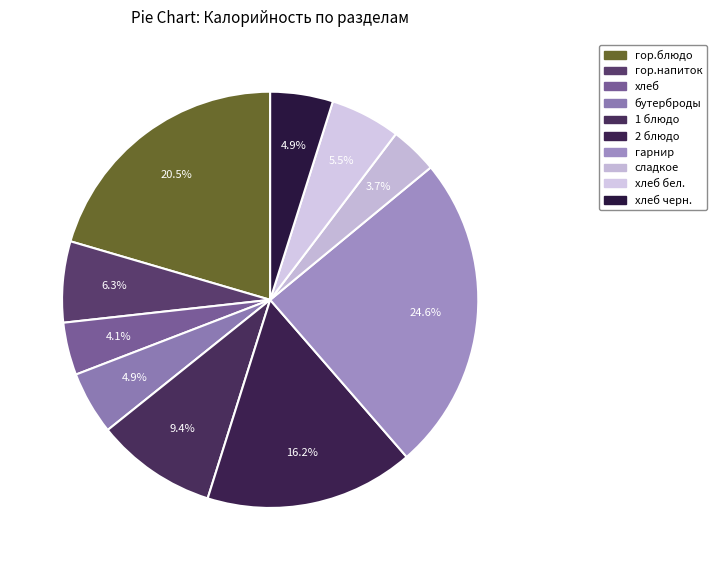

What percentage is the гор.блюдо slice, to the nearest percent?

20%